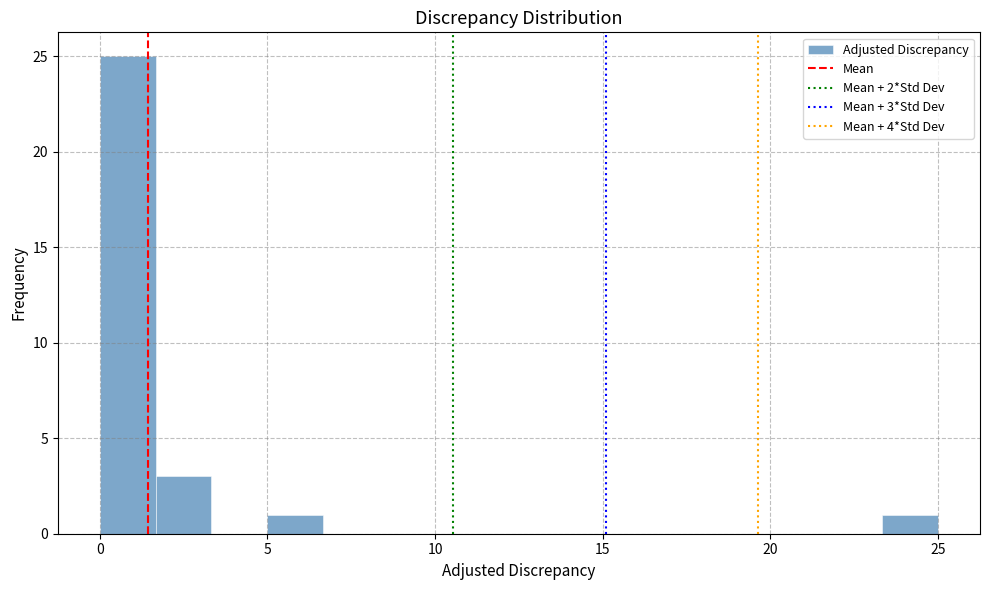

Around what value on the x-axis is the tallest bar? Give the approximate position of its centre, as read against the axis.

1.0